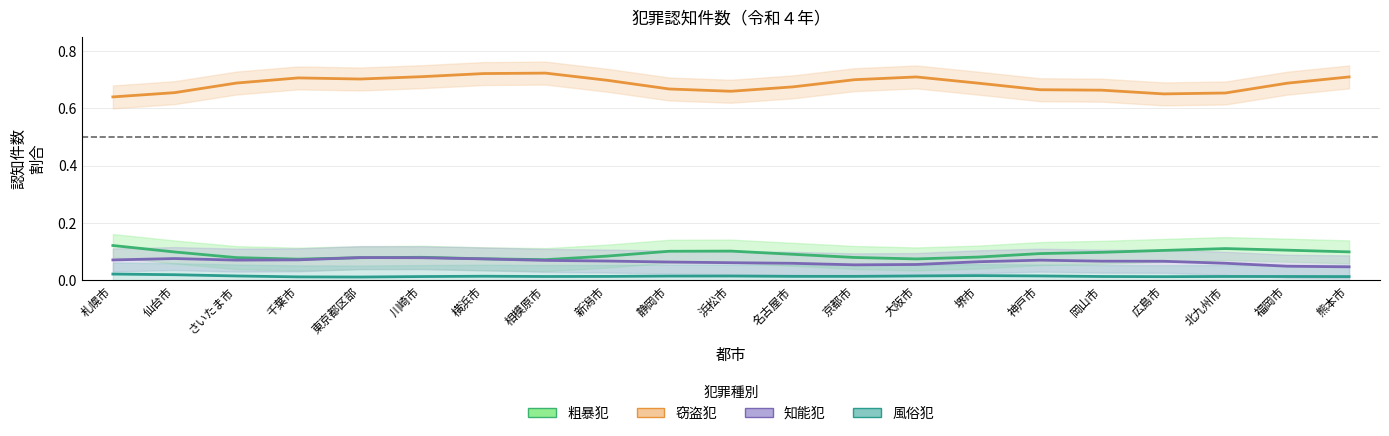

What are all the series names shown in the legend?

粗暴犯, 窃盗犯, 知能犯, 風俗犯